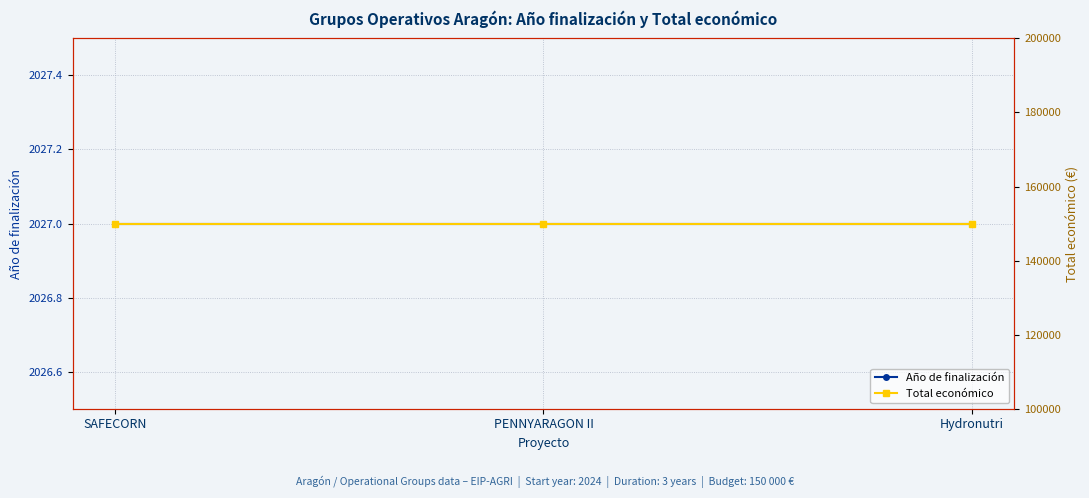

What value does the Total económico series have at Hydronutri?

150000